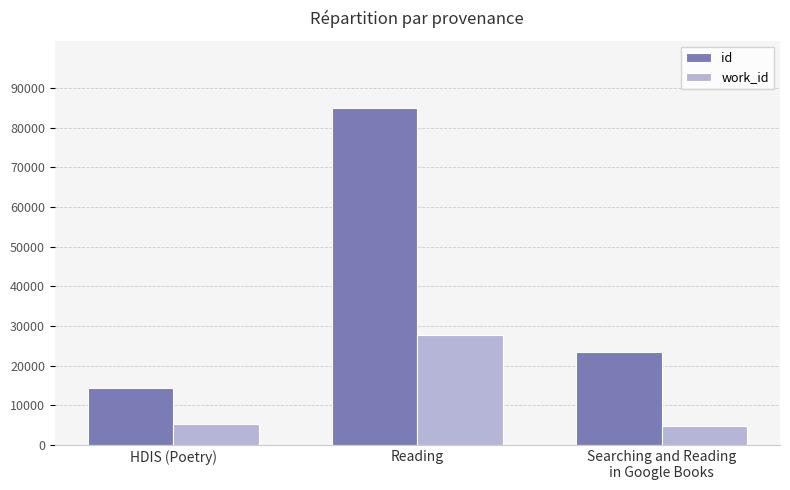

What position from the left is Reading?

2